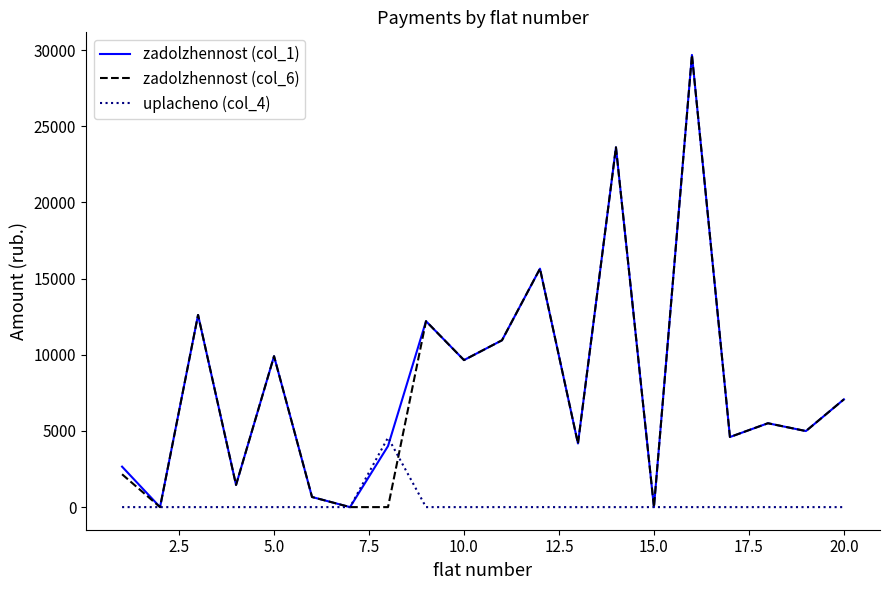

Is this an area chart (filled region under the line)?

No